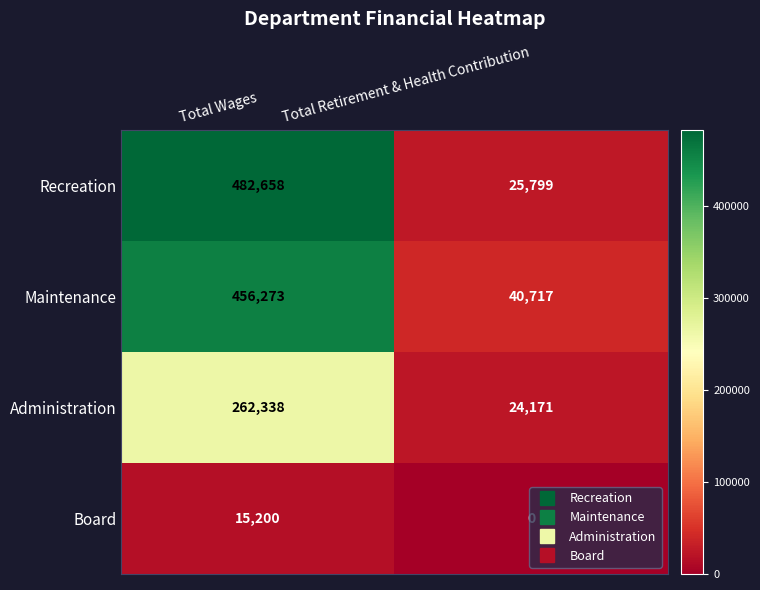

What is the greatest value displayed?

482658